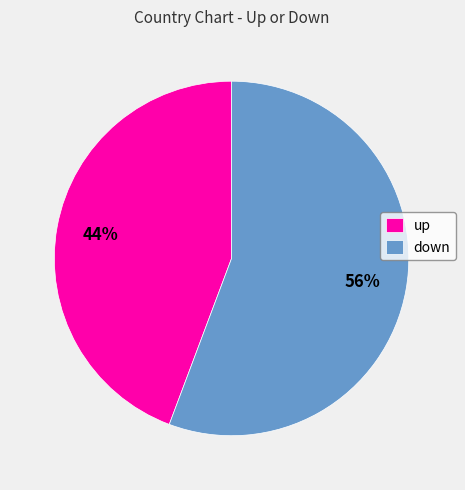

What percentage is the up slice, to the nearest percent?

44%